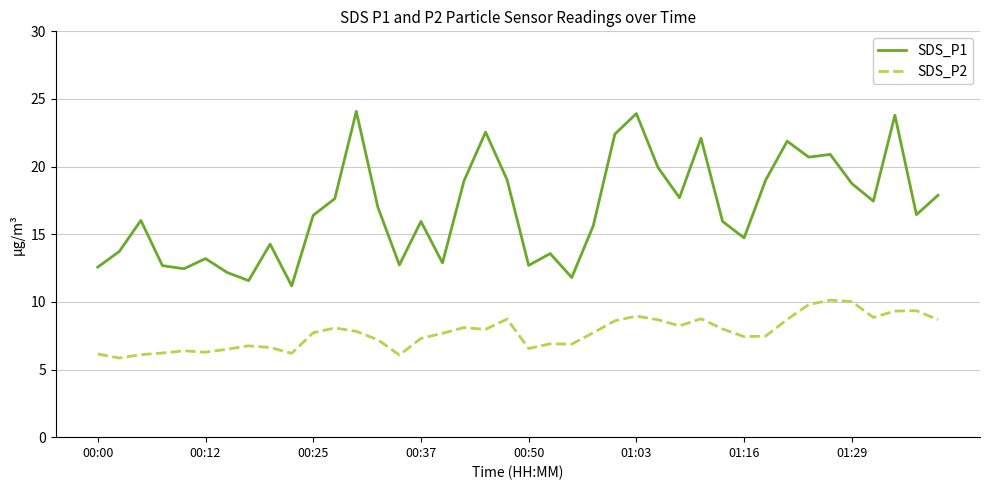

Which series has the widest spread of values?

SDS_P1